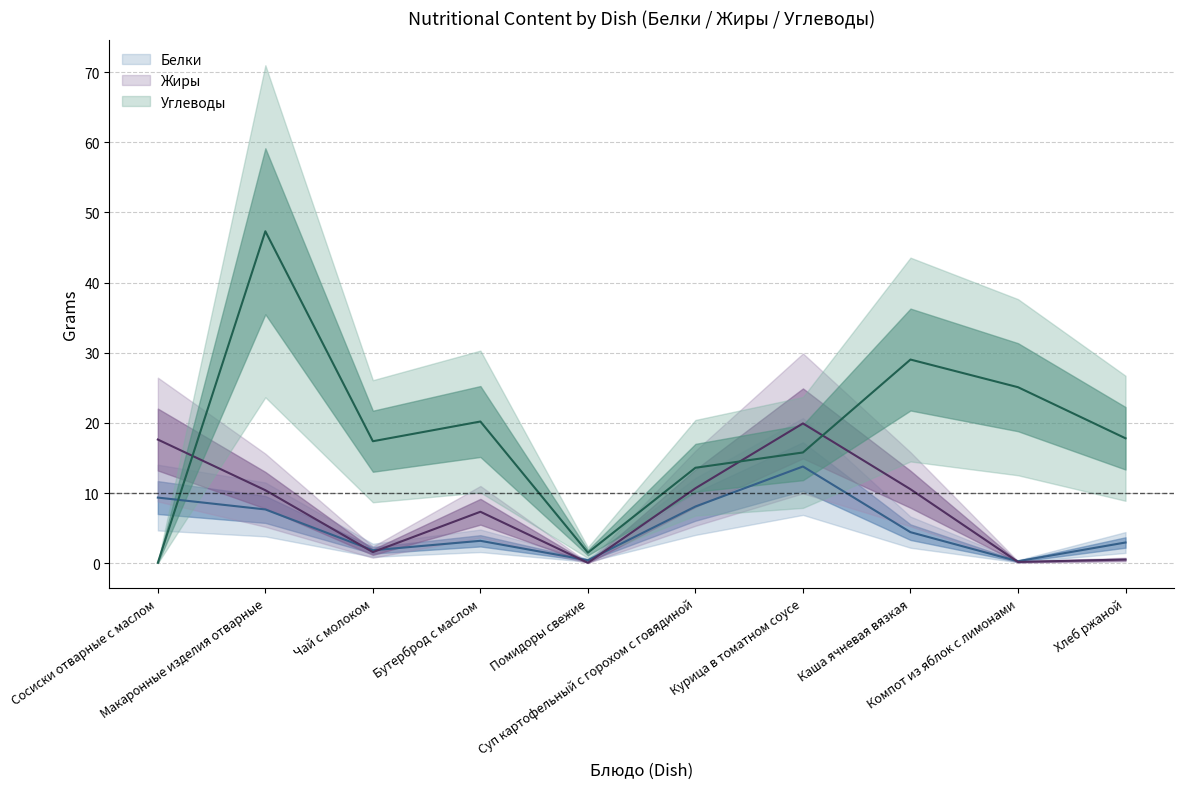

At how many categories does at least one series exceed 16?

8